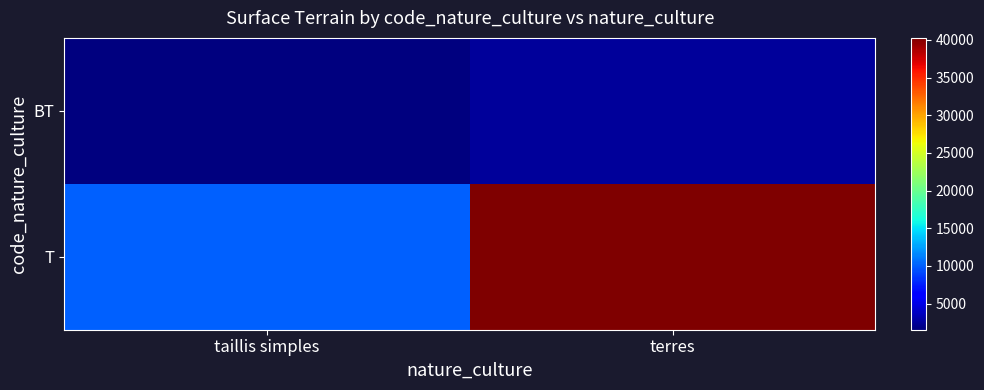

What is the greatest value displayed?

40256